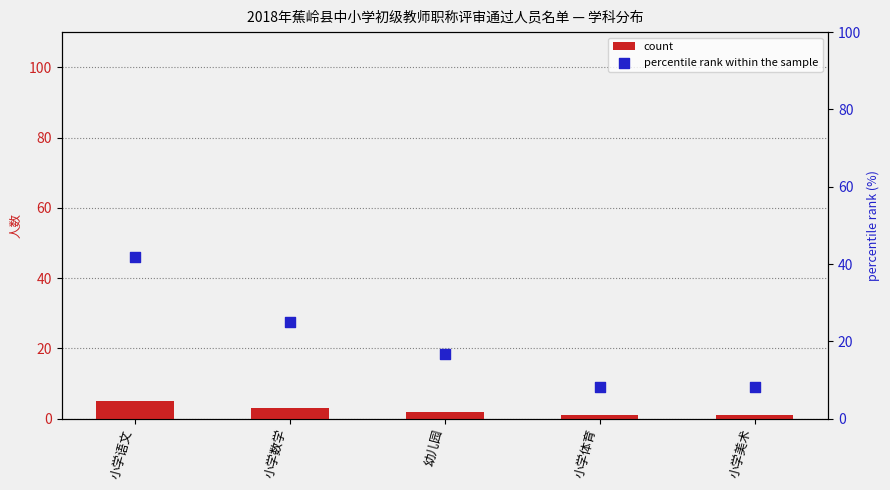

Which series contains the lowest Y value?

count